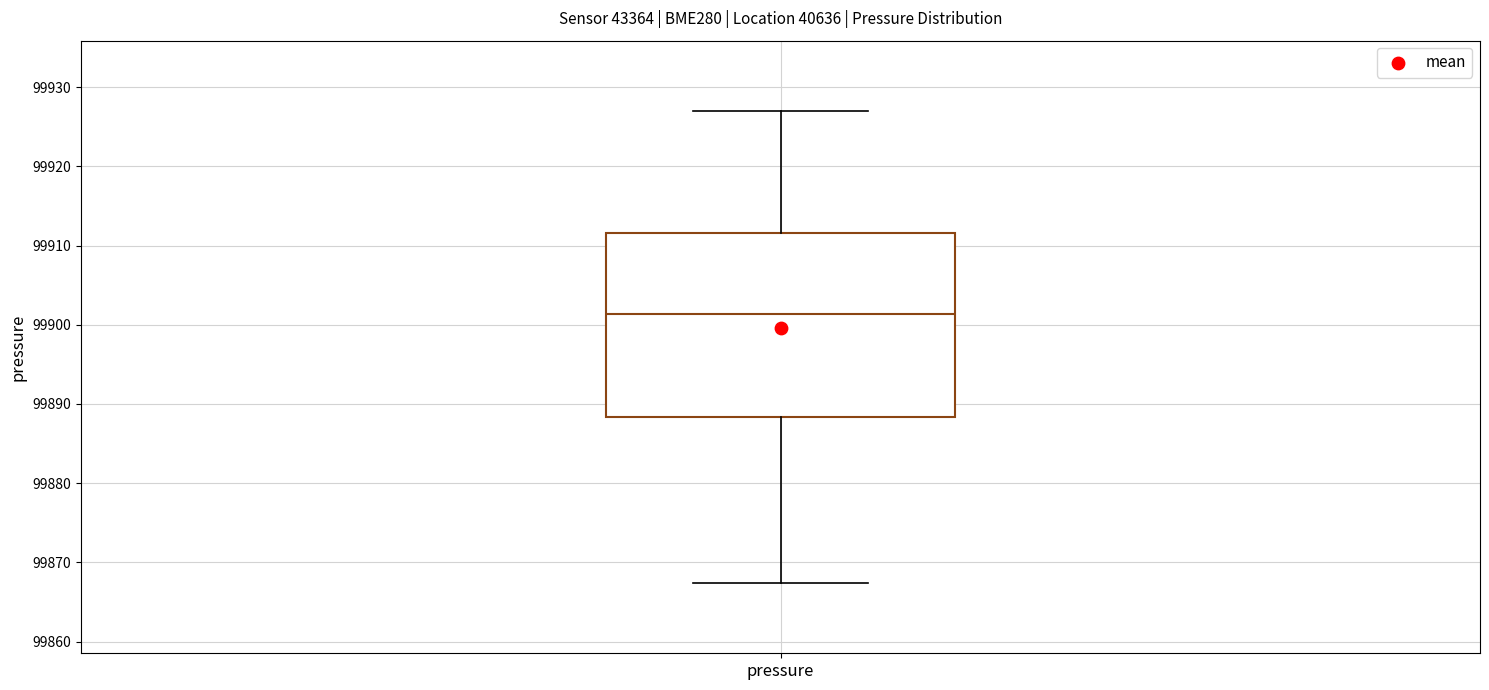

Transcribe this box plot: give where the median line is, the range the box spans, and where the two whiskers end, as read against the y-axis. The values are not printed on the chart, so give them approximately, as read against the axis.

median 99901, box 99888 to 99912, whiskers 99867 to 99927